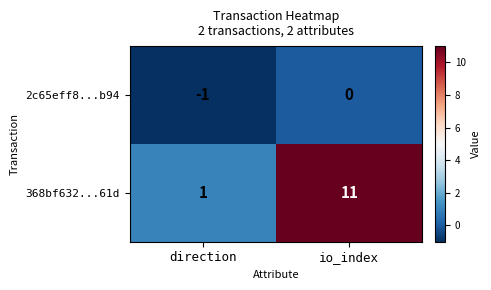

Reading left to right, transcribe all the data shown in this chart.

2c65eff8...b94: -1	0
368bf632...61d: 1	11